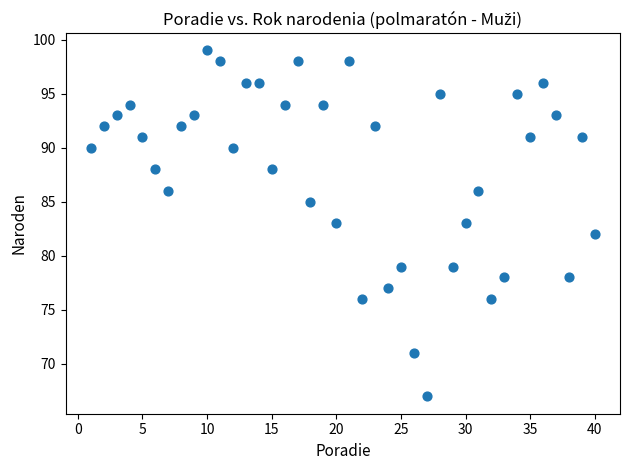

What is the range of X values (max minus min)?

39